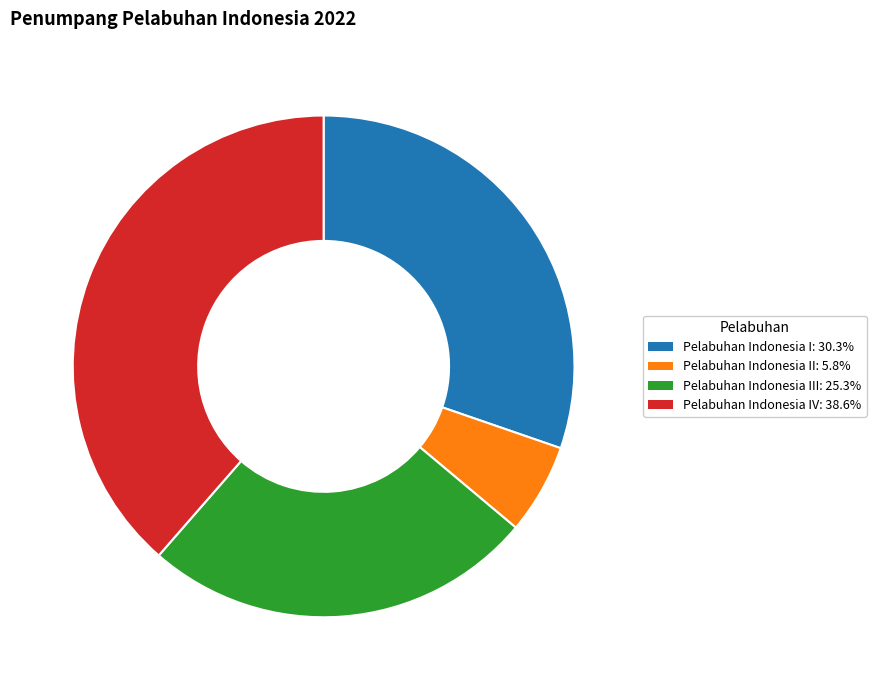

Does any single category account for the majority?

No